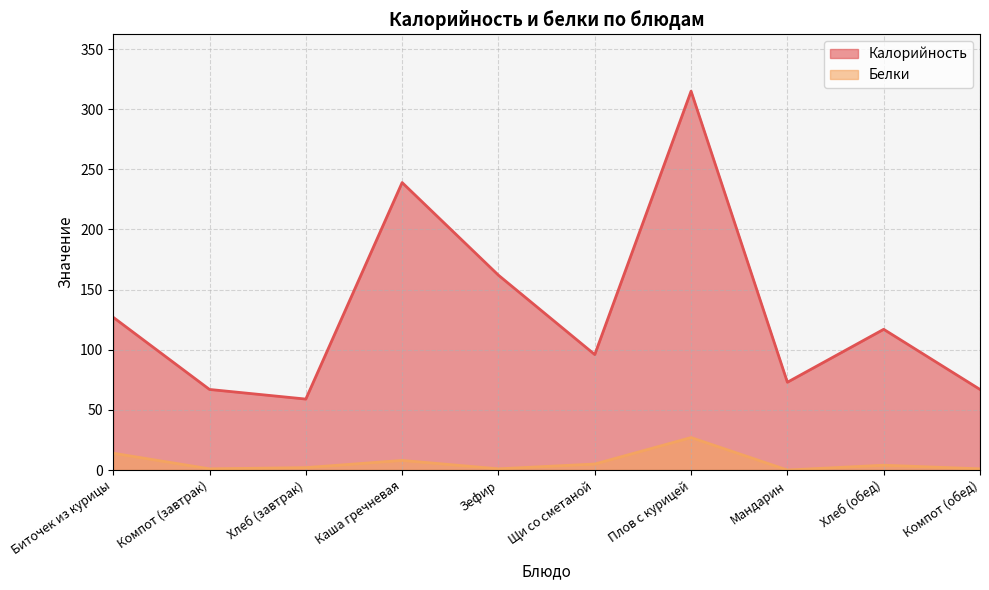

Where does the Белки series first go above 4?

Биточек из курицы